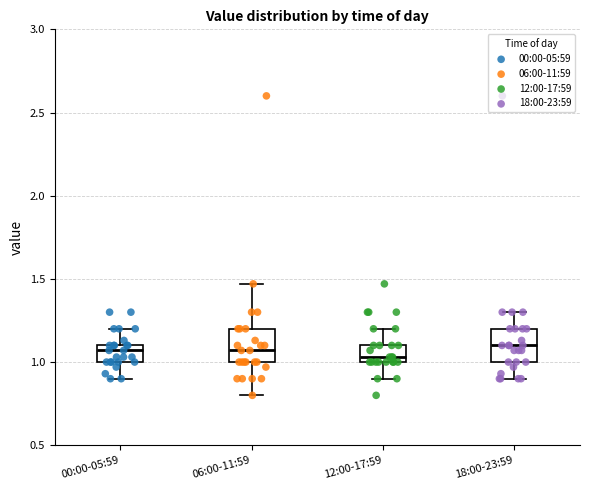

Reading left to right, transcribe this box plot: for each box, give where its median line is, the range the box spans, and where its two whiskers end, as read against the y-axis. The values are not printed on the chart, so give them approximately, as read against the axis.

00:00-05:59: median 1.05, box 1.00 to 1.10, whiskers 0.90 to 1.20
06:00-11:59: median 1.05, box 1.00 to 1.20, whiskers 0.80 to 1.45
12:00-17:59: median 1.05, box 1.00 to 1.10, whiskers 0.90 to 1.20
18:00-23:59: median 1.10, box 1.00 to 1.20, whiskers 0.90 to 1.30